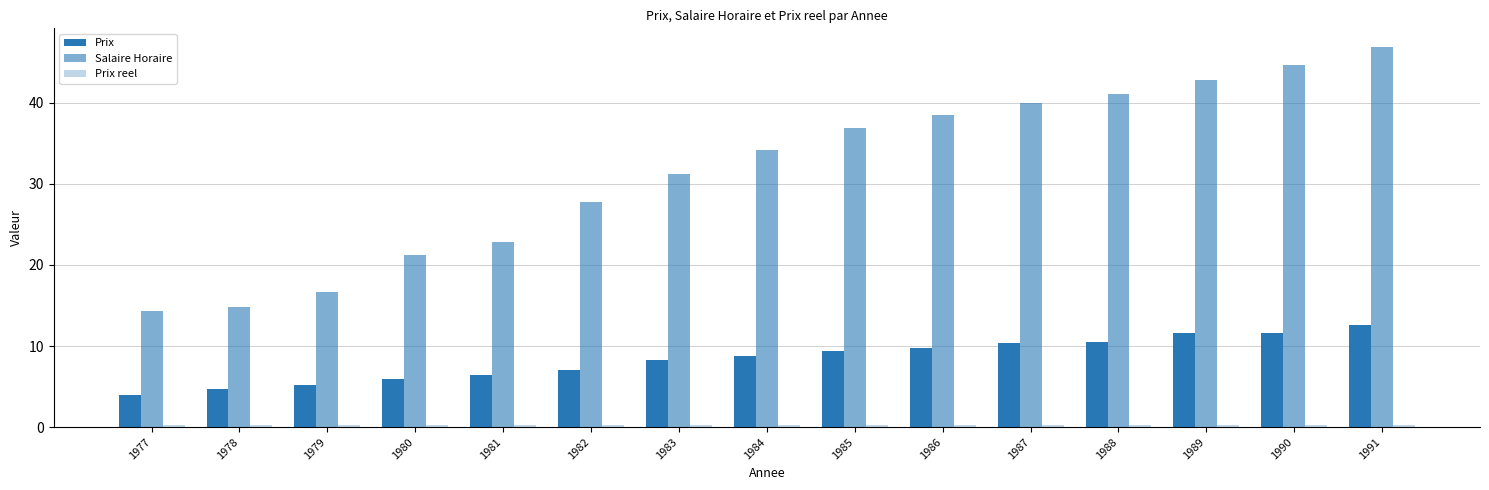

Reading right to left, extract all data points from this chart.

Prix: 1991=12.6	1990=11.6	1989=11.7	1988=10.5	1987=10.4	1986=9.8	1985=9.4	1984=8.8	1983=8.3	1982=7.0	1981=6.5	1980=5.9	1979=5.1	1978=4.7	1977=3.9
Salaire Horaire: 1991=46.8	1990=44.7	1989=42.8	1988=41.1	1987=40.0	1986=38.5	1985=36.9	1984=34.1	1983=31.2	1982=27.8	1981=22.8	1980=21.2	1979=16.7	1978=14.8	1977=14.3
Prix reel: 1991=0.3	1990=0.3	1989=0.3	1988=0.3	1987=0.3	1986=0.3	1985=0.3	1984=0.3	1983=0.3	1982=0.3	1981=0.3	1980=0.3	1979=0.3	1978=0.3	1977=0.3